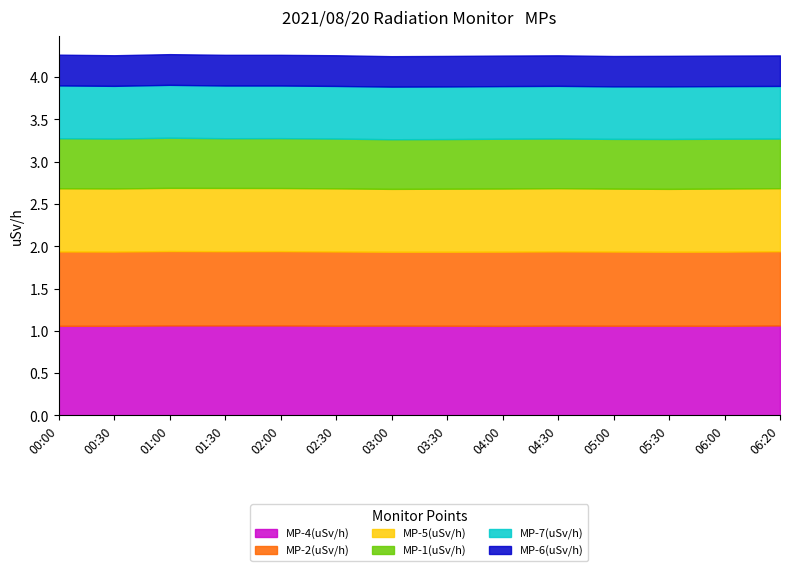

Count the number of categories in the chart.

14